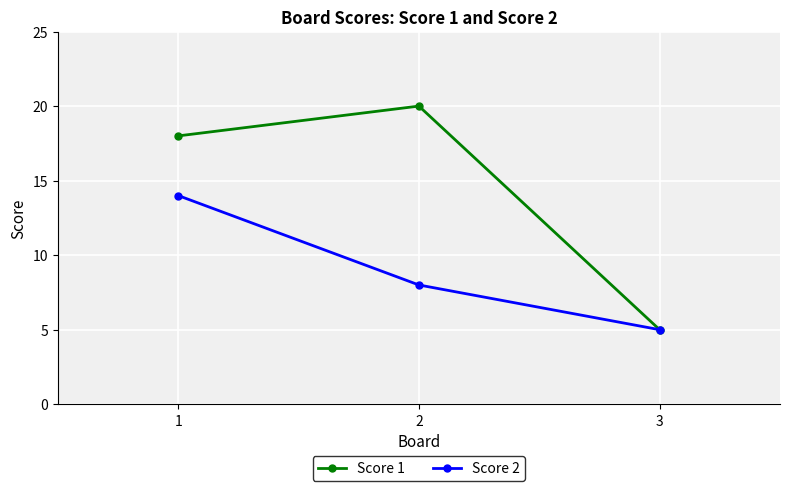

What are all the series names shown in the legend?

Score 1, Score 2